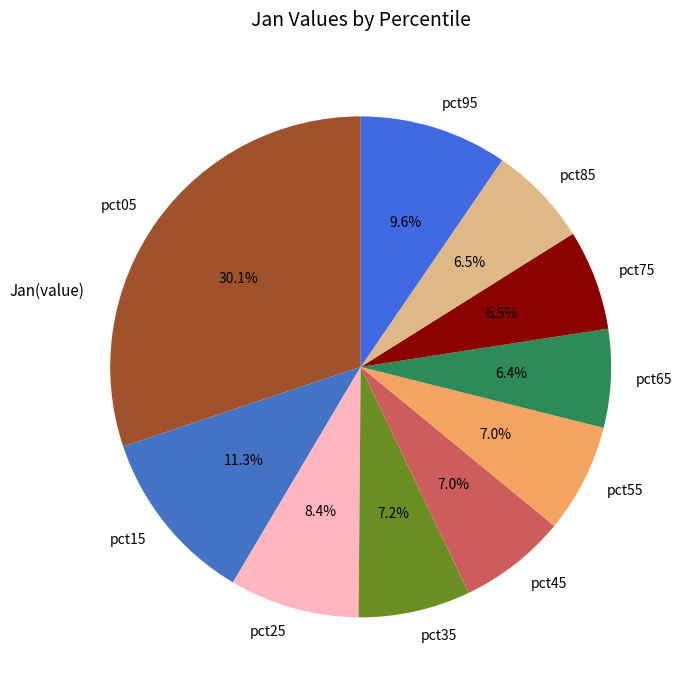

How much of the chart is everything except pct85?

93.5%